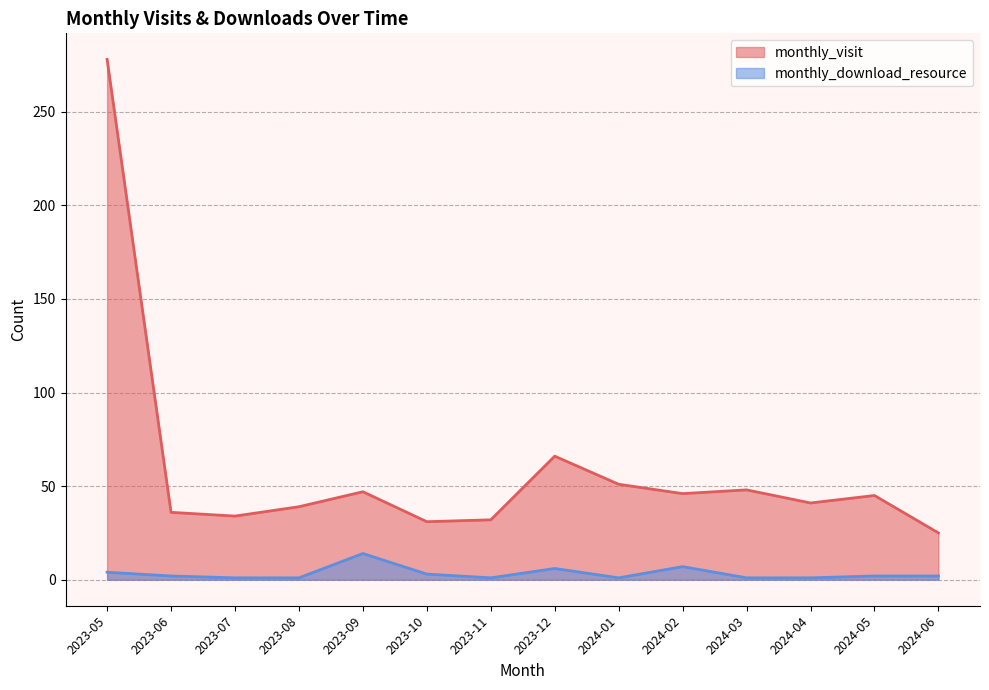

True or false: monthly_download_resource and monthly_visit intersect in this chart.

False